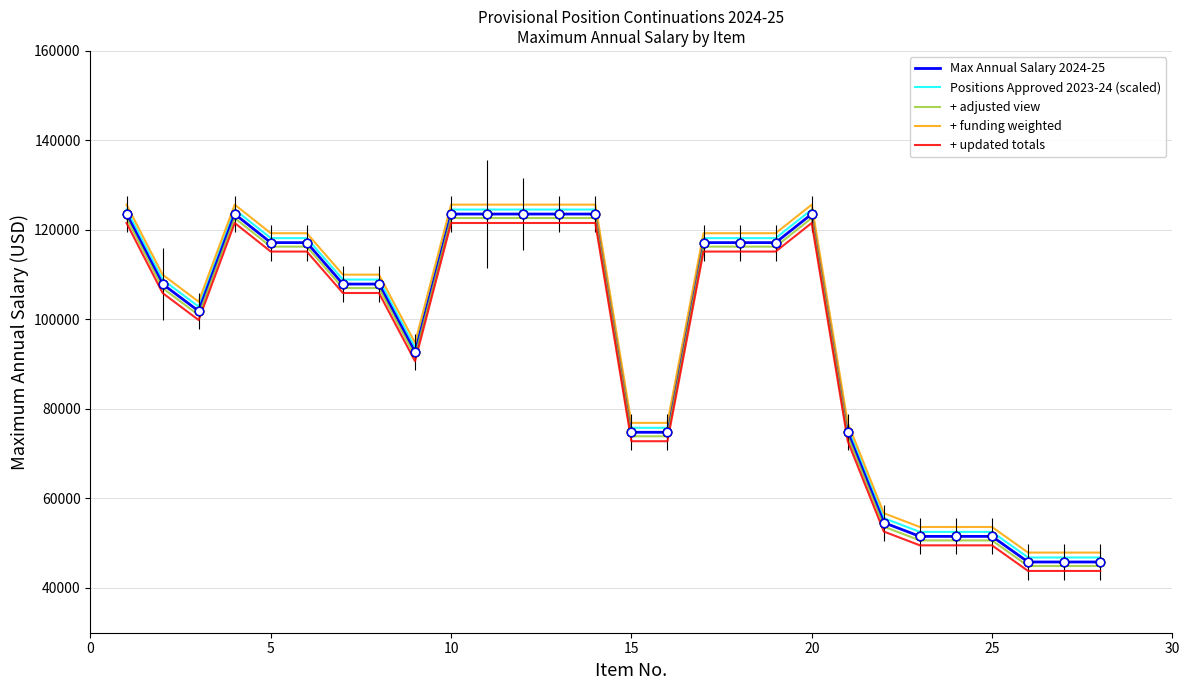

What is the minimum value for + funding weighted?

47906.3